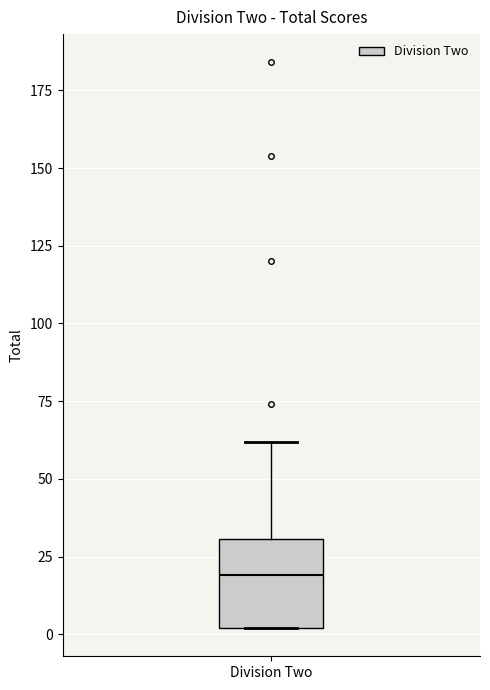

Read this box plot against the y-axis: the position of the median line, the range covered by the box, and the ends of both whiskers. The values are not printed on the chart, so give them approximately, as read against the axis.

median 20, box 0 to 30, whiskers 0 to 60